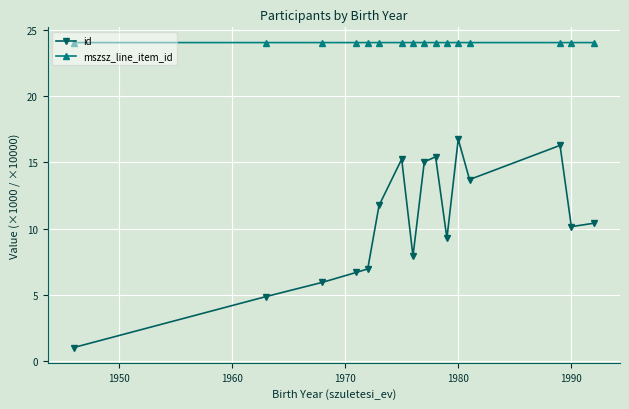

What is the minimum value shown in the chart?

1.0